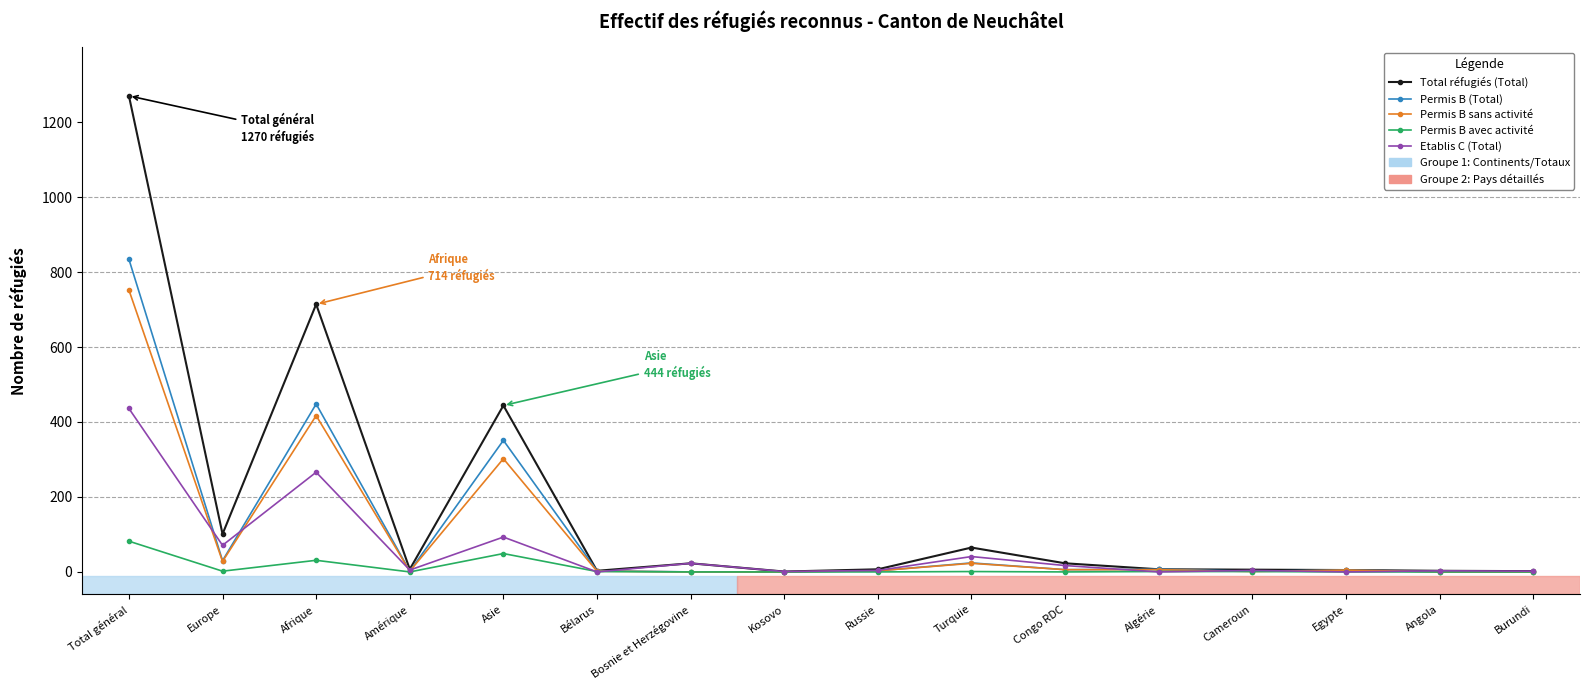

At which category does Permis B sans activité reach its first local valley?

Europe